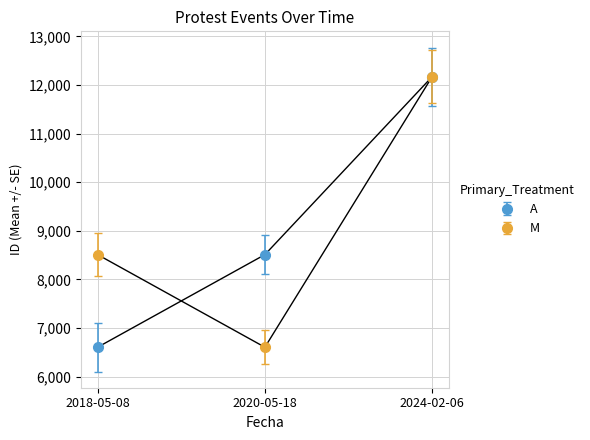

Is the value of M at 2020-05-18 greater than the value of A at 2024-02-06?

No